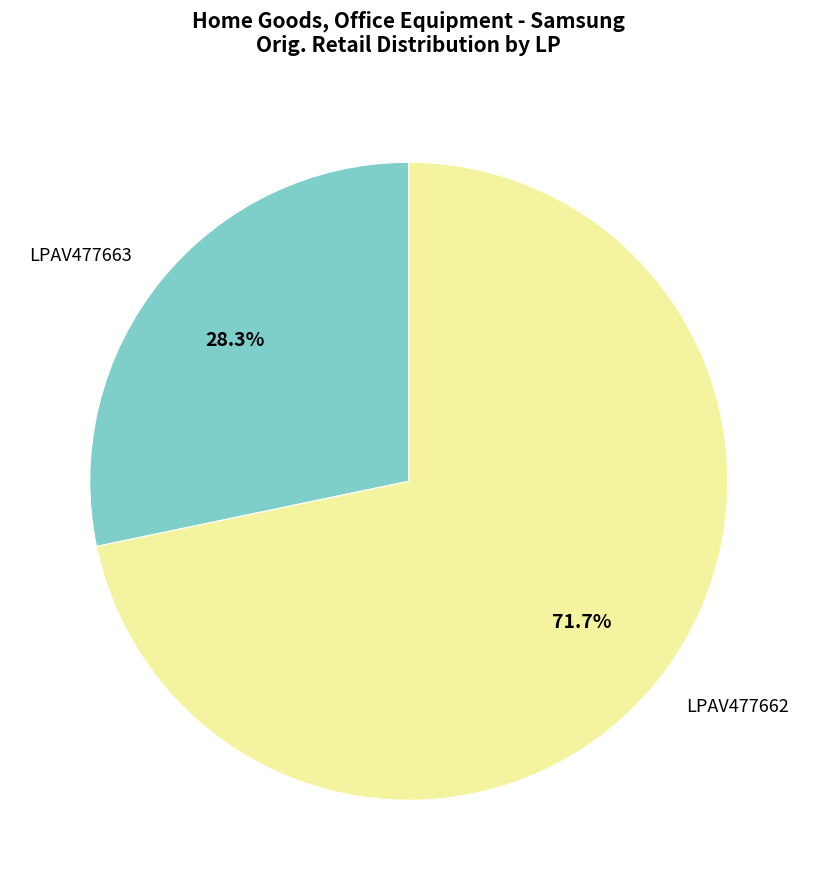

Is the sum of LPAV477662 and LPAV477663 greater than half?

Yes